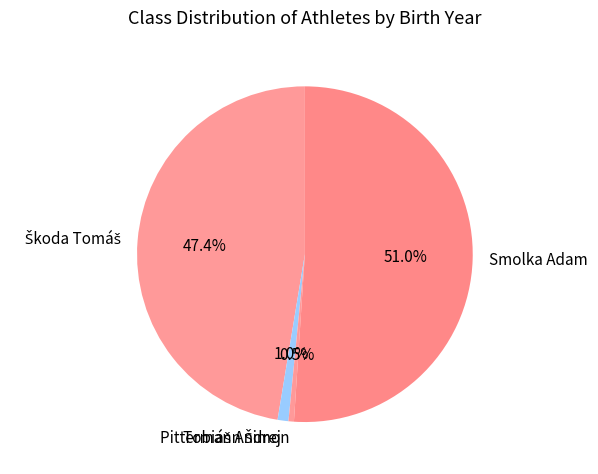

Is there a majority slice in this chart?

Yes